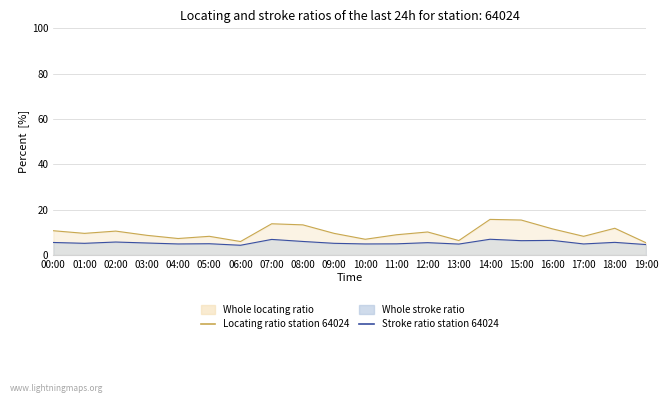

True or false: Stroke ratio station 64024 and Locating ratio station 64024 cross at least once.

False